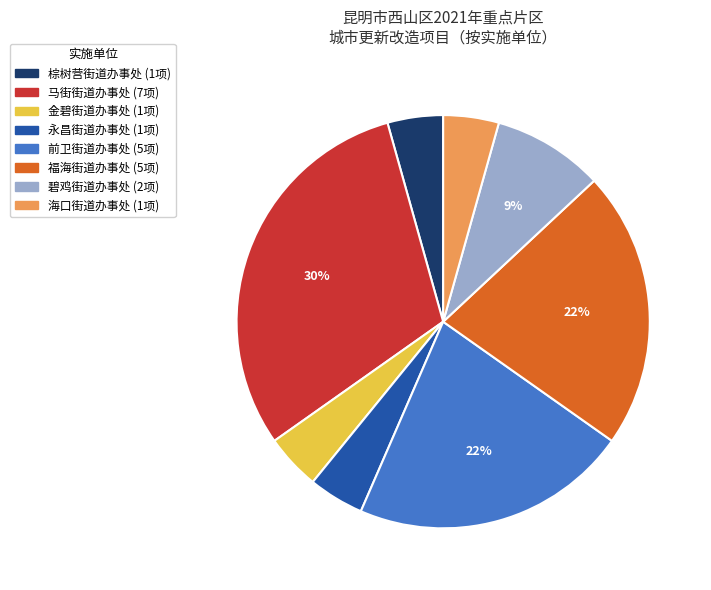

Is there any slice that represents more than half of the pie?

No